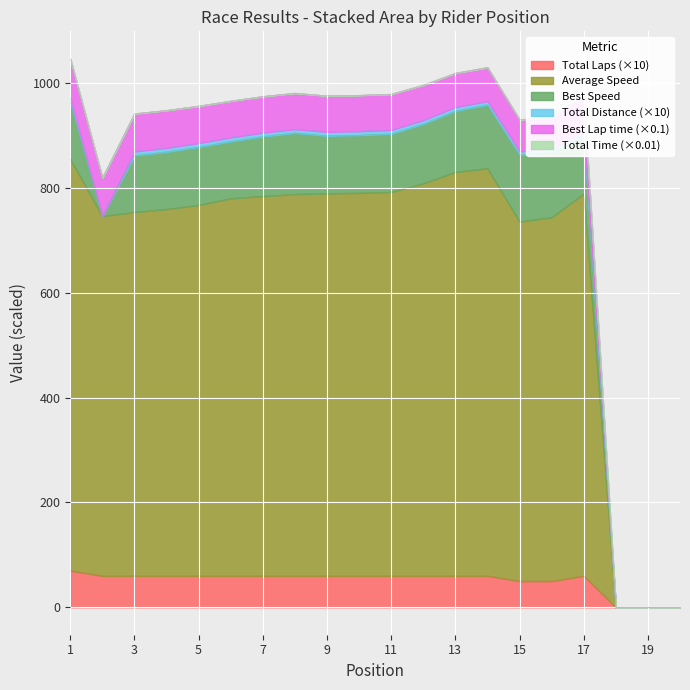

Does the chart display data point markers on the line(s)?

No